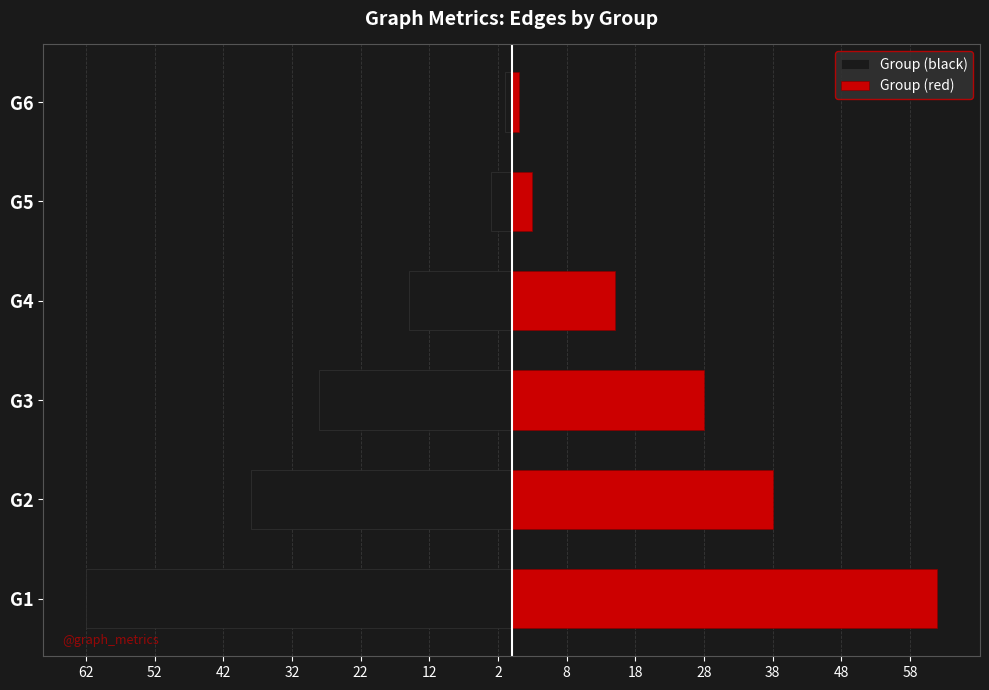

Which series has the largest total across all categories?

Group (red)